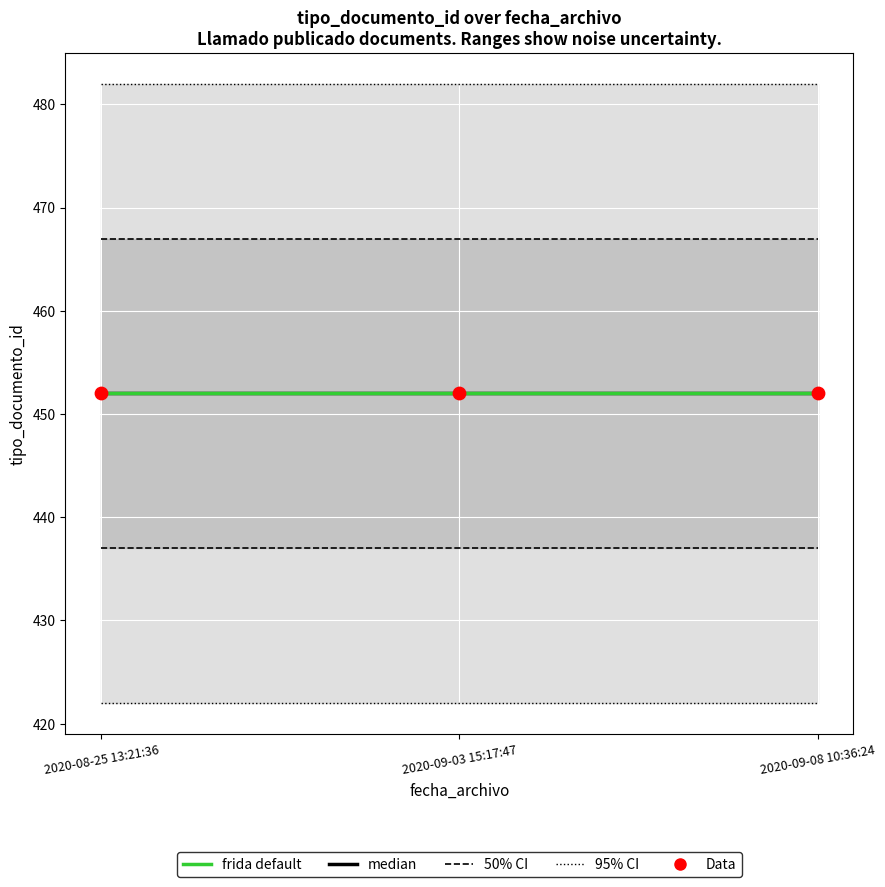

Which series contains the lowest Y value?

median